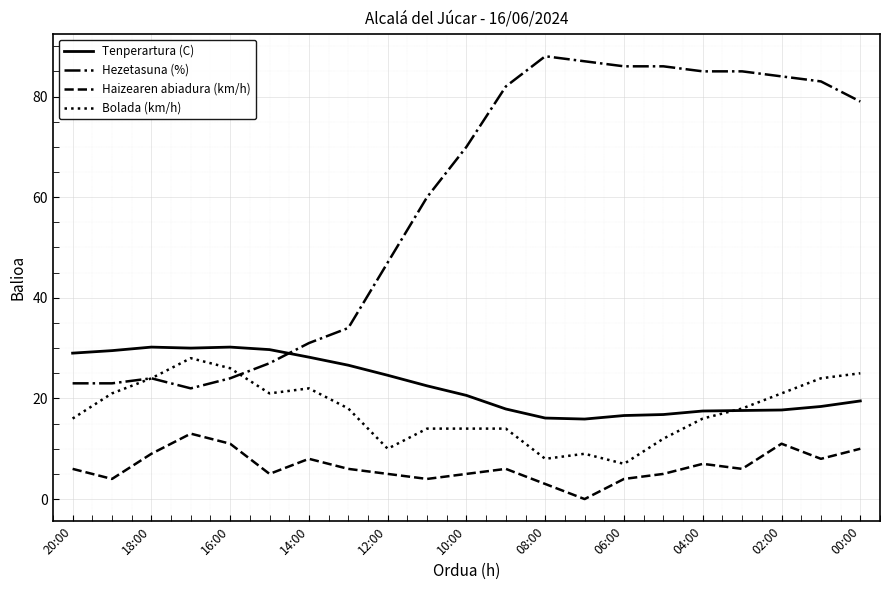

Does the chart have visible grid lines?

Yes